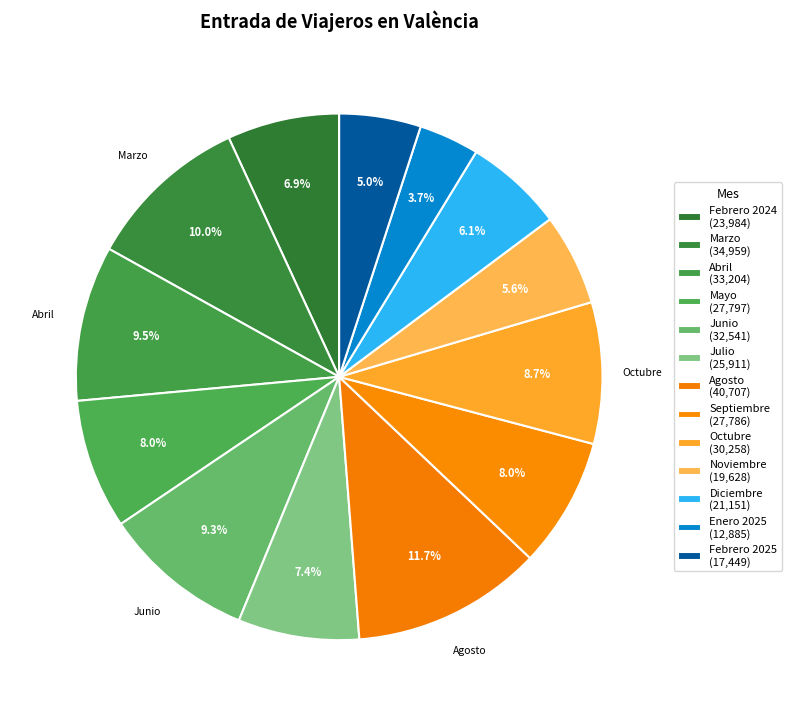

Which category has the smallest portion of the pie?

Enero 2025